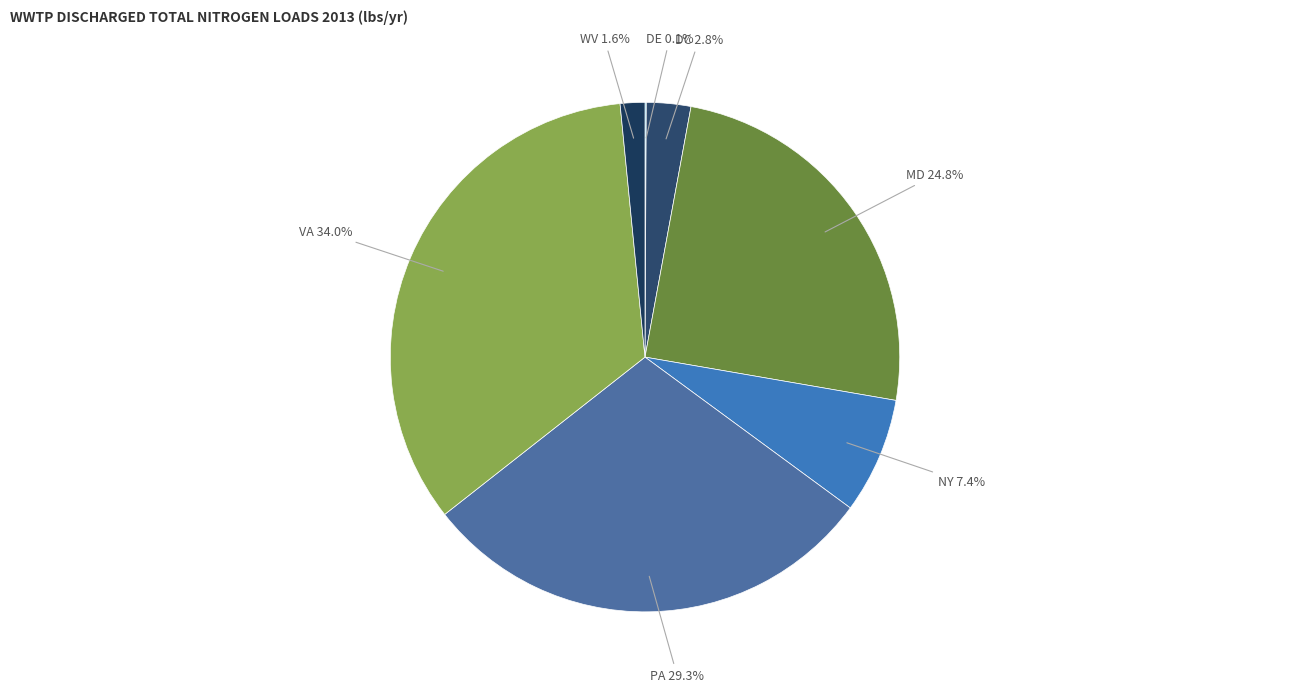

How many slices are in this pie chart?

7